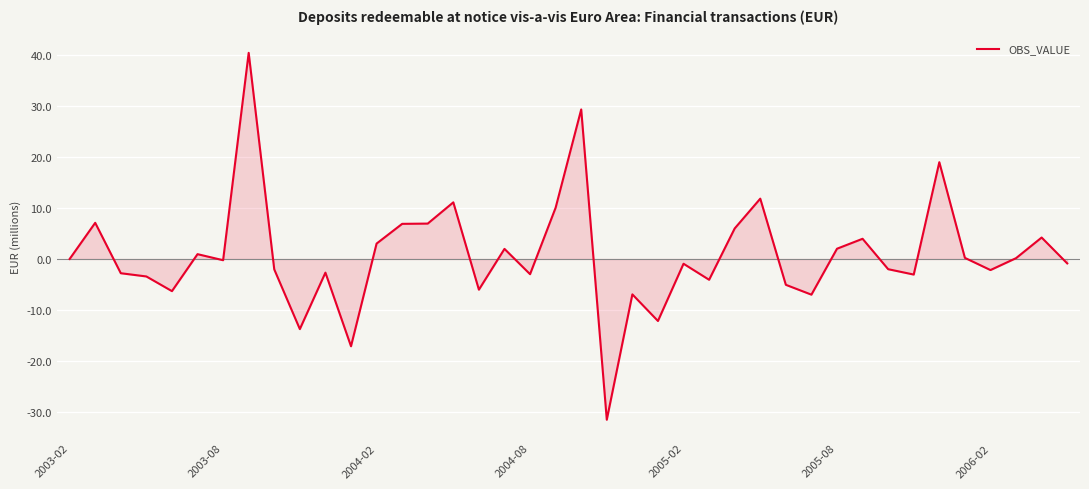

What is the difference between the maximum and minimum values?

71.9